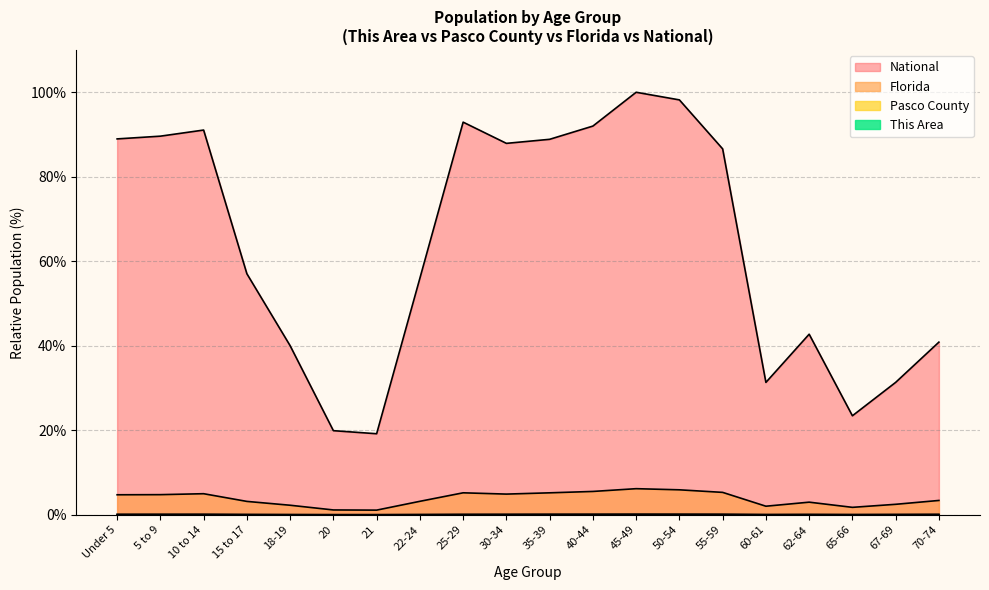

Count the number of categories in the chart.

20